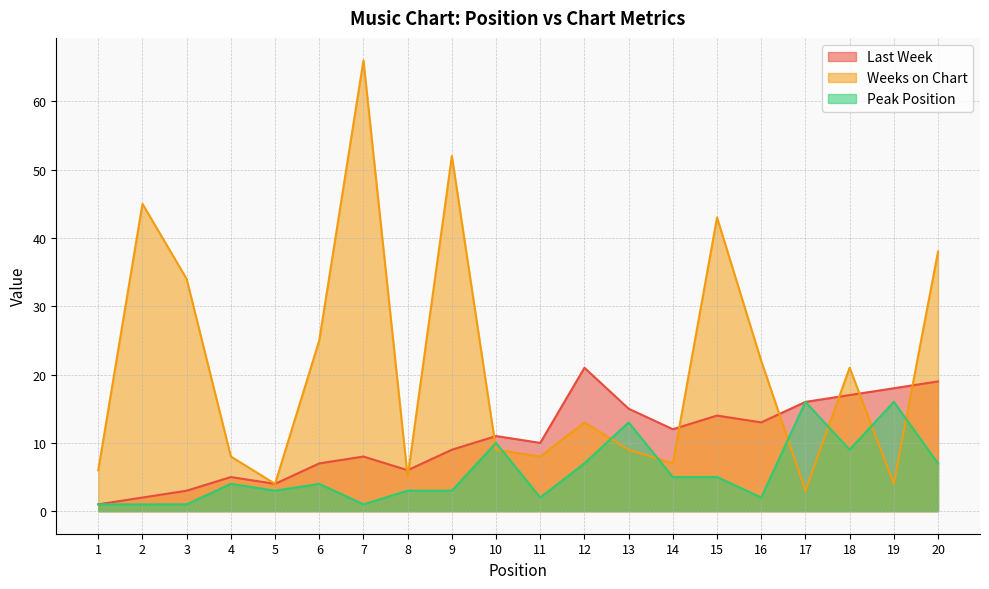

What is the value of the Weeks on Chart point at the 17th from the left?

3